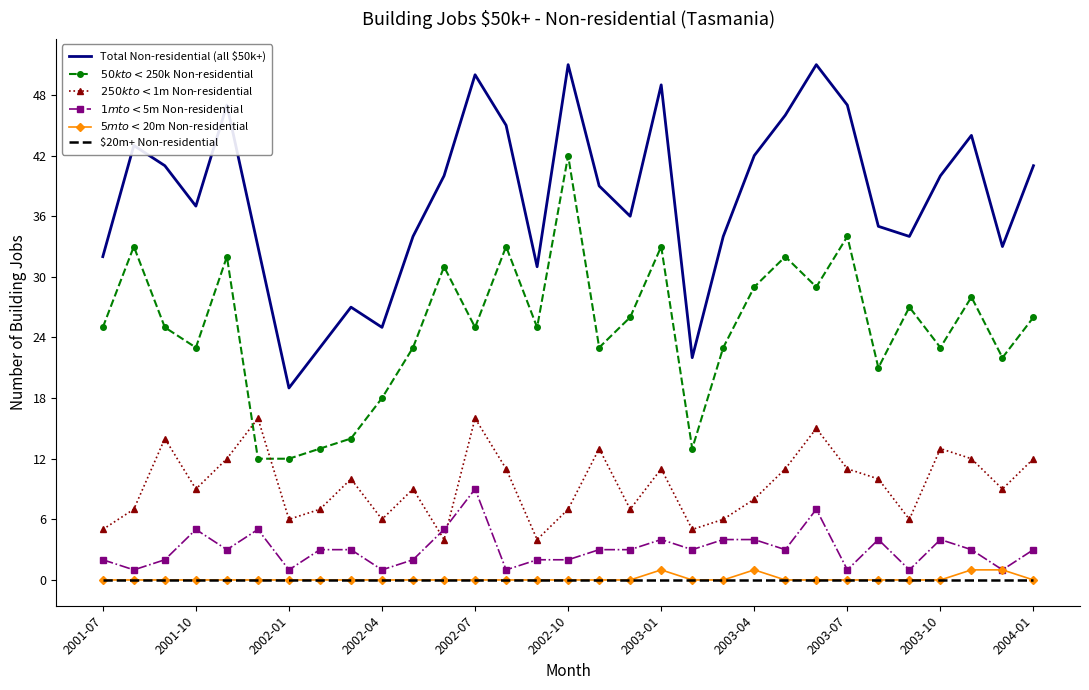

Reading left to right, transcribe all the data shown in this chart.

Total Non-residential (all $50k+): 32	43	41	37	47	33	19	23	27	25	34	40	50	45	31	51	39	36	49	22	34	42	46	51	47	35	34	40	44	33	41
$50k to <$250k Non-residential: 25	33	25	23	32	12	12	13	14	18	23	31	25	33	25	42	23	26	33	13	23	29	32	29	34	21	27	23	28	22	26
$250k to <$1m Non-residential: 5	7	14	9	12	16	6	7	10	6	9	4	16	11	4	7	13	7	11	5	6	8	11	15	11	10	6	13	12	9	12
$1m to <$5m Non-residential: 2	1	2	5	3	5	1	3	3	1	2	5	9	1	2	2	3	3	4	3	4	4	3	7	1	4	1	4	3	1	3
$5m to <$20m Non-residential: 0	0	0	0	0	0	0	0	0	0	0	0	0	0	0	0	0	0	1	0	0	1	0	0	0	0	0	0	1	1	0
$20m+ Non-residential: 0	0	0	0	0	0	0	0	0	0	0	0	0	0	0	0	0	0	0	0	0	0	0	0	0	0	0	0	0	0	0